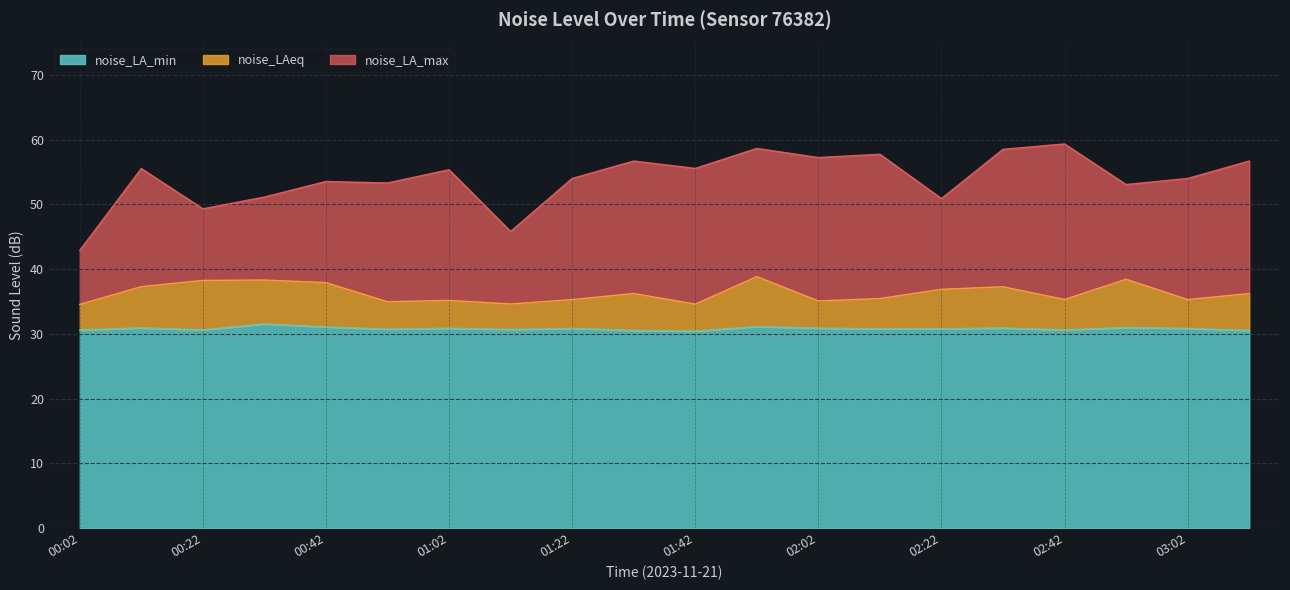

List the labels in order of noise_LA_min value, smallest first.

01:42, 01:32, 03:12, 00:02, 02:42, 00:22, 01:12, 00:52, 02:12, 02:22, 01:22, 03:02, 01:02, 02:02, 02:32, 00:12, 02:52, 00:42, 01:52, 00:32